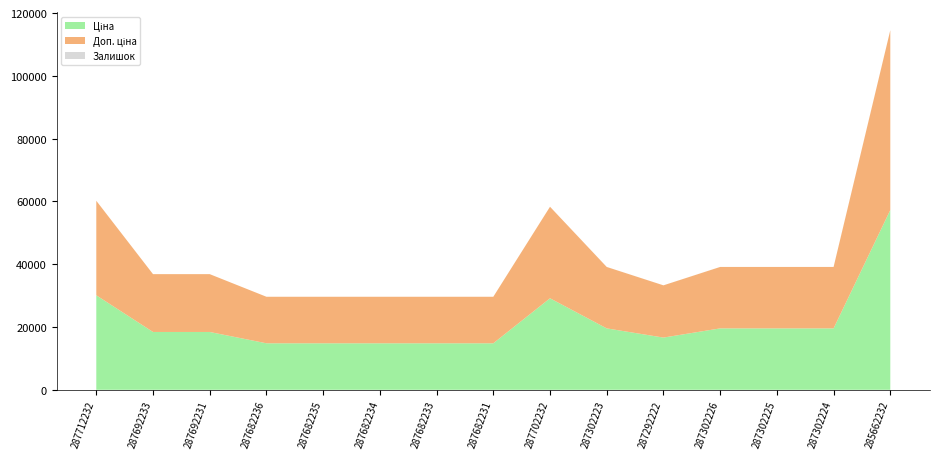

Reading left to right, extract all data points from this chart.

Ціна: 287712232=30102.8	287692233=18420.9	287692231=18420.9	287682236=14817.6	287682235=14817.6	287682234=14817.6	287682233=14817.6	287682231=14817.6	287702232=29152.3	287302223=19564.9	287292222=16636.8	287302226=19564.9	287302225=19564.9	287302224=19564.9	285662232=57258.0
Доп. ціна: 287712232=30102.8	287692233=18420.9	287692231=18420.9	287682236=14817.6	287682235=14817.6	287682234=14817.6	287682233=14817.6	287682231=14817.6	287702232=29152.3	287302223=19564.9	287292222=16636.8	287302226=19564.9	287302225=19564.9	287302224=19564.9	285662232=57258.0
Залишок: 287712232=0.0	287692233=0.0	287692231=0.0	287682236=0.0	287682235=0.0	287682234=0.0	287682233=0.0	287682231=0.0	287702232=0.0	287302223=7.0	287292222=1.0	287302226=7.0	287302225=5.0	287302224=3.0	285662232=13.0